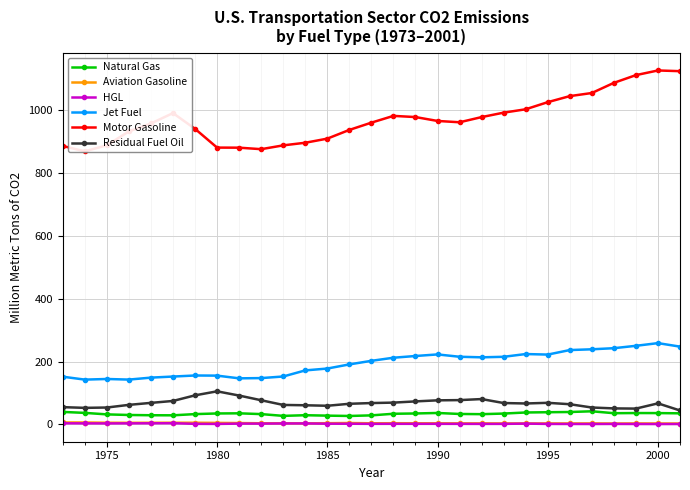

True or false: HGL and Residual Fuel Oil intersect in this chart.

False